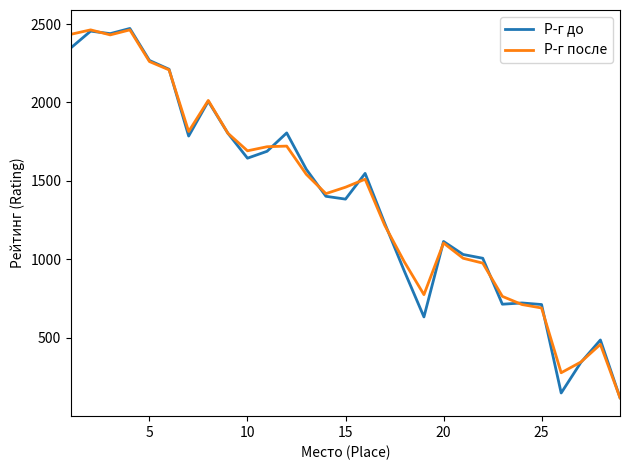

What is the sum of all Р-г до values?

40023